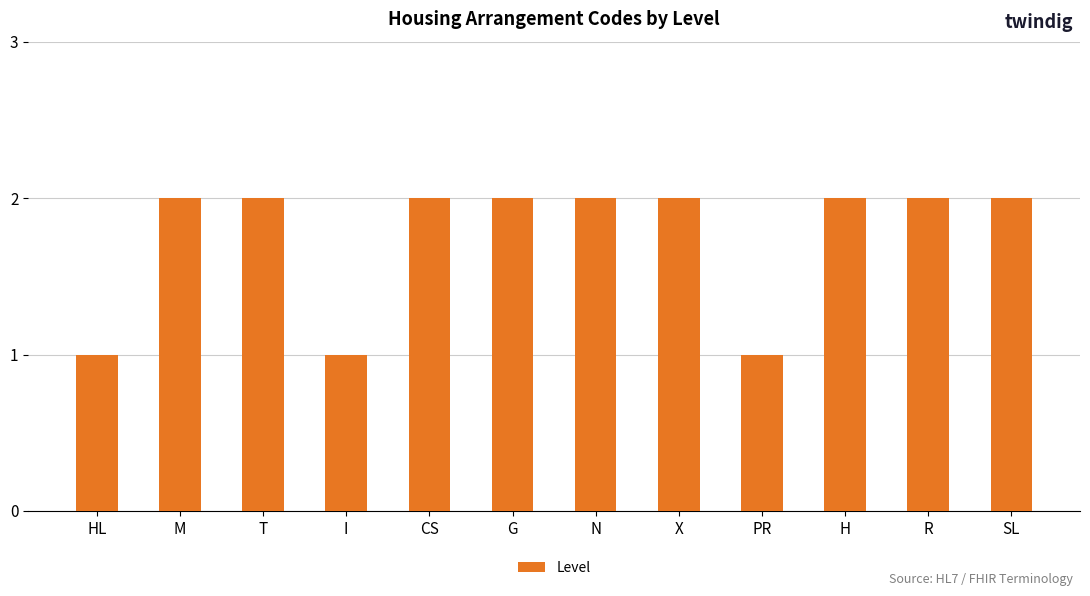

Reading right to left, transcribe all the data shown in this chart.

SL=2	R=2	H=2	PR=1	X=2	N=2	G=2	CS=2	I=1	T=2	M=2	HL=1